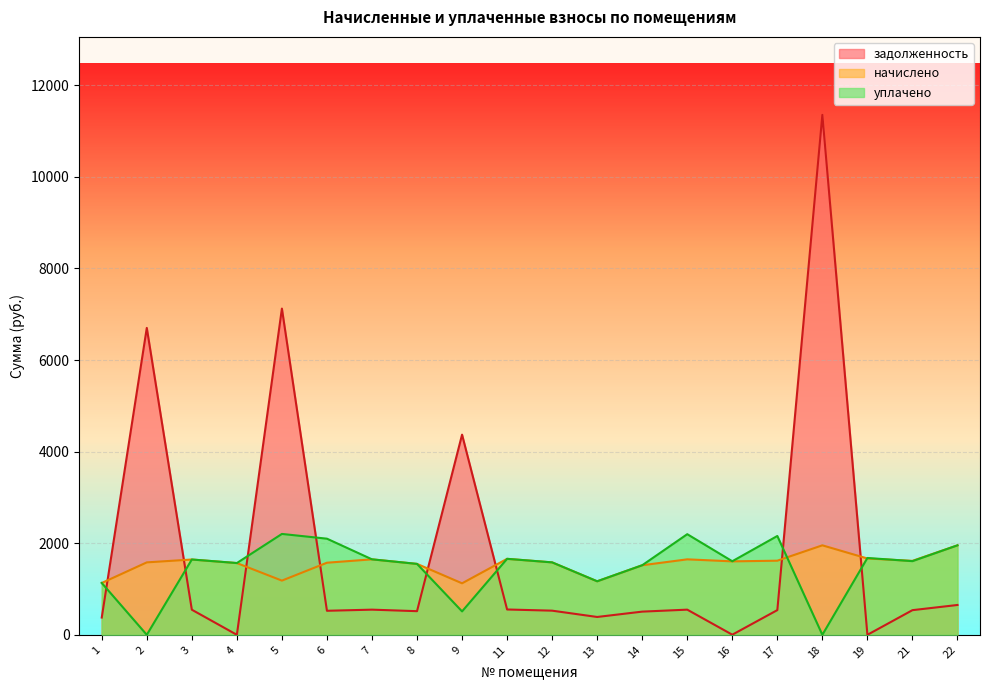

True or false: начислено and задолженность cross at least once.

True